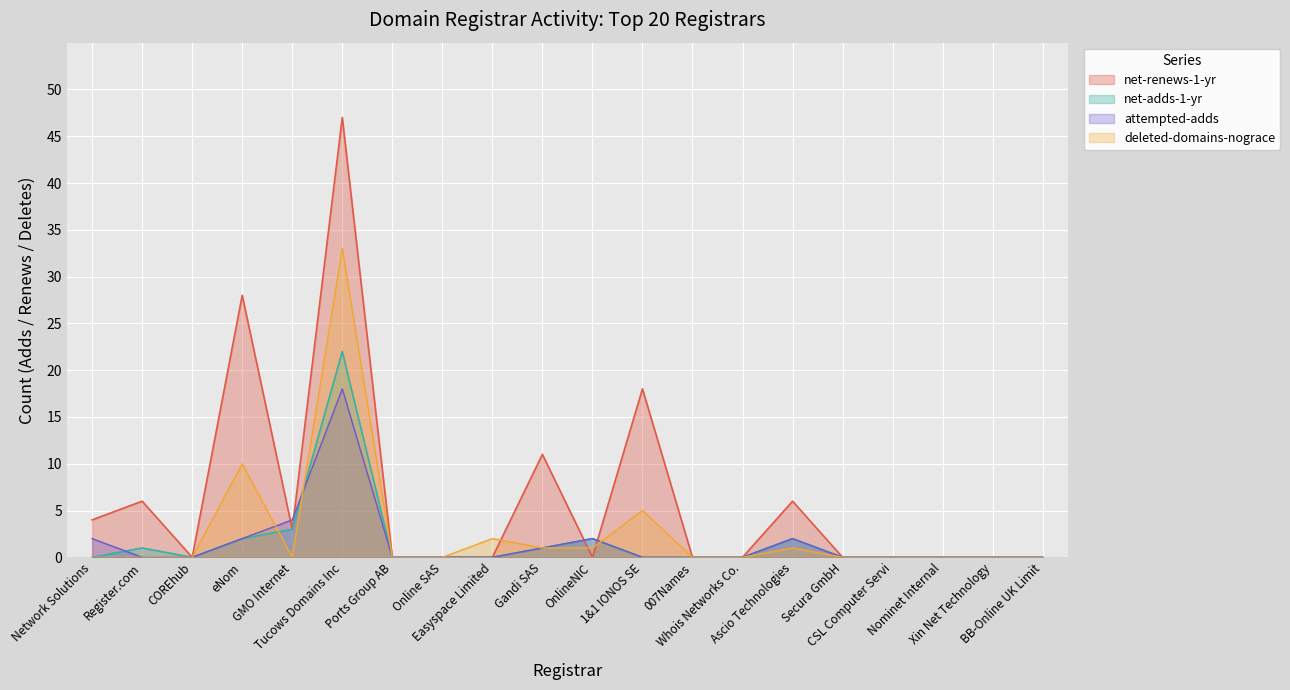

Rank the series by their maximum value, from lowest to highest.

attempted-adds, net-adds-1-yr, deleted-domains-nograce, net-renews-1-yr